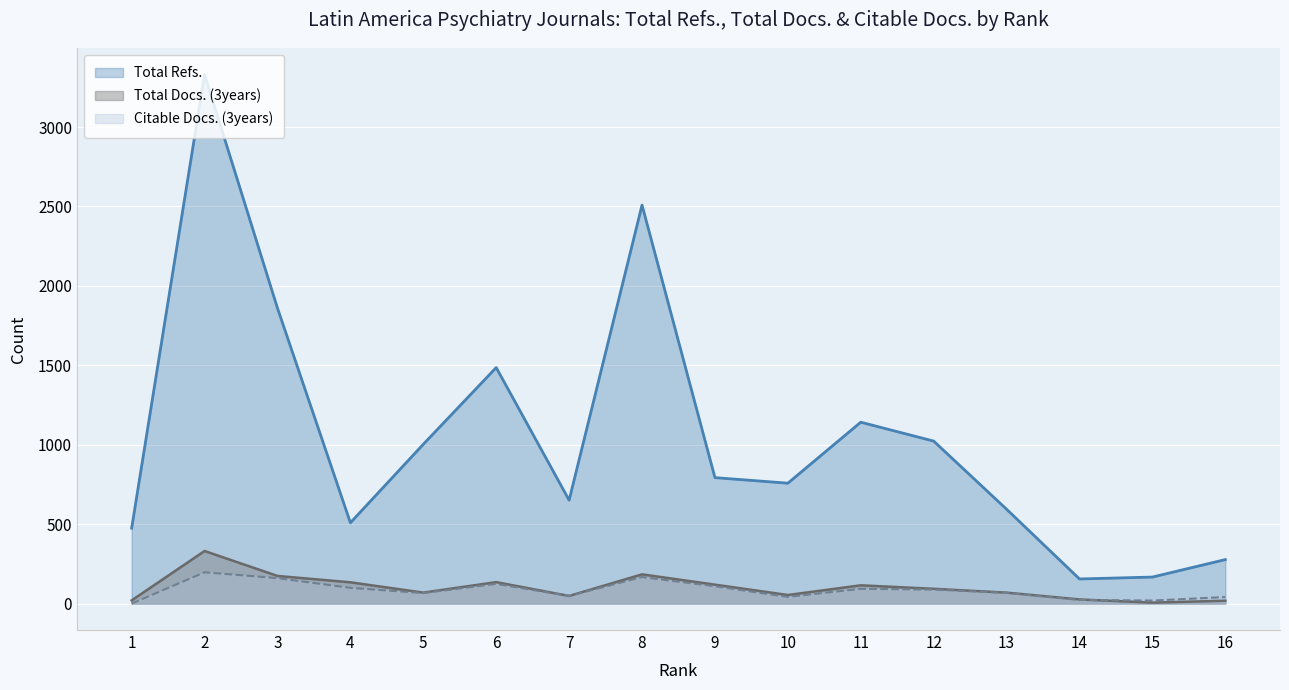

Is the value of Total Refs. at 1 greater than the value of Citable Docs. (3years) at 3?

Yes